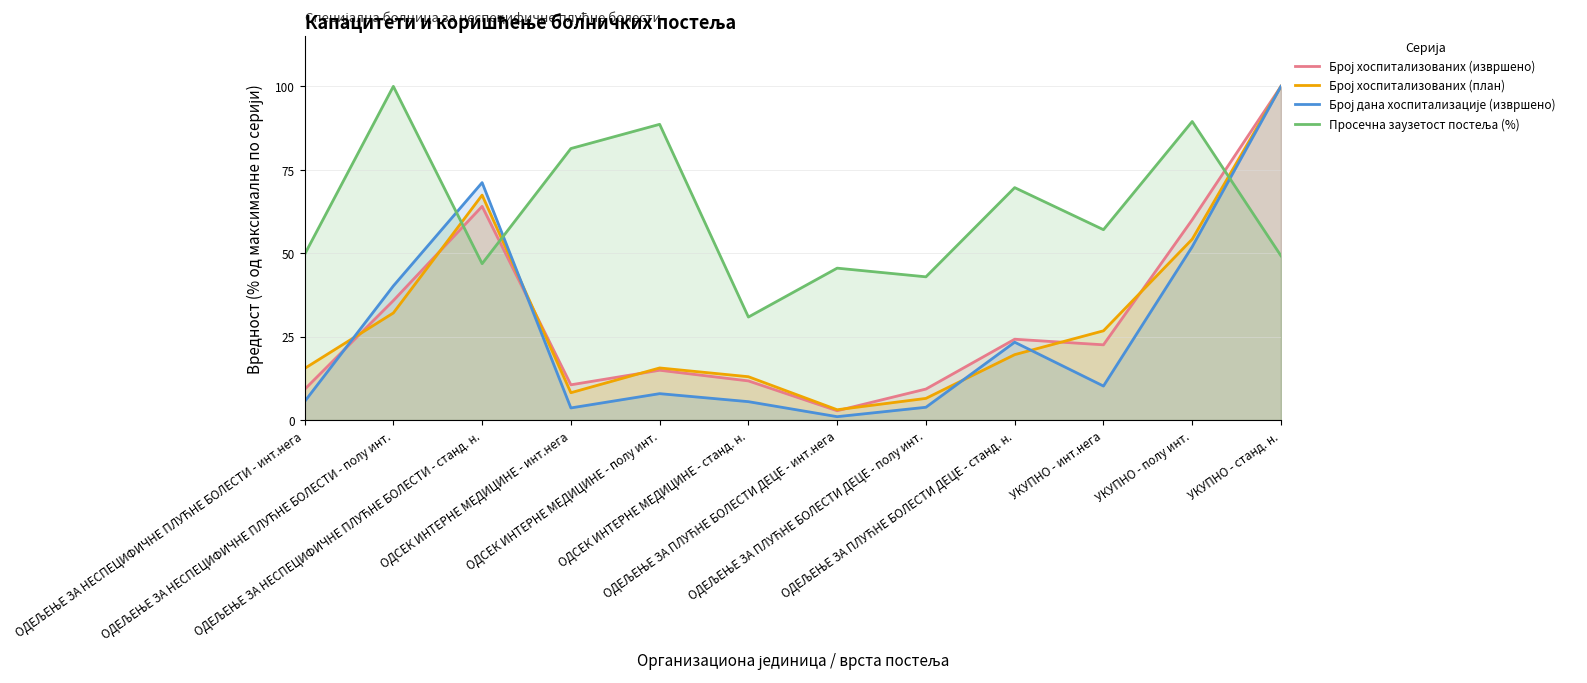

What is the maximum value for Просечна заузетост постеља (%)?

100.0